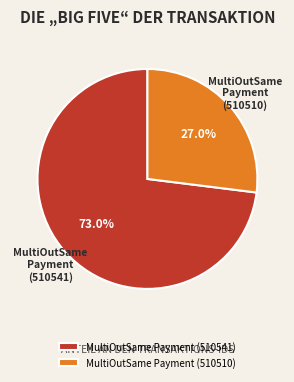

Count the number of slices in the pie.

2